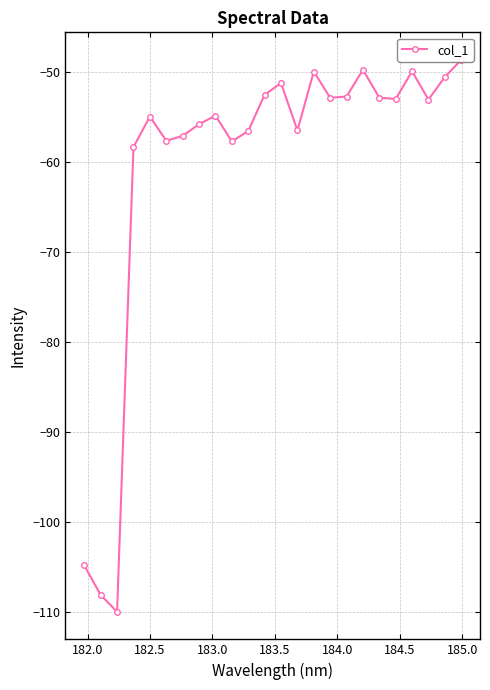

What is the greatest value displayed?

-48.7